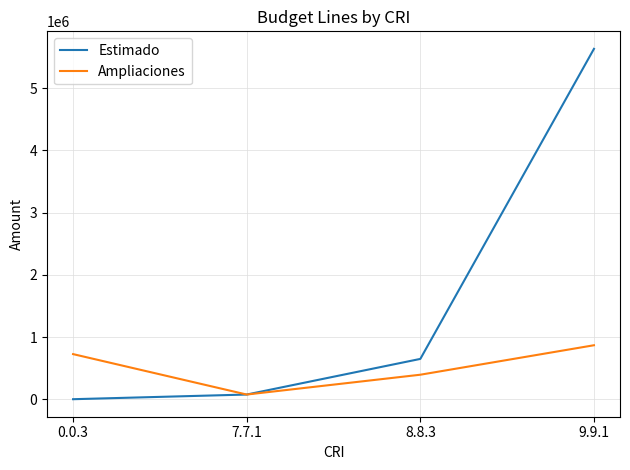

What is the sum of all Estimado values?

6356521.0